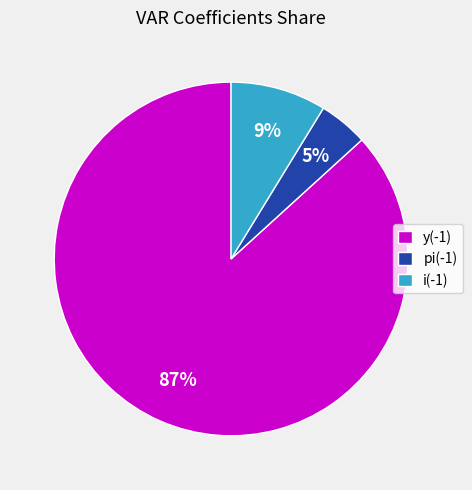

Is it true that y(-1) is 72% of the pie?

False